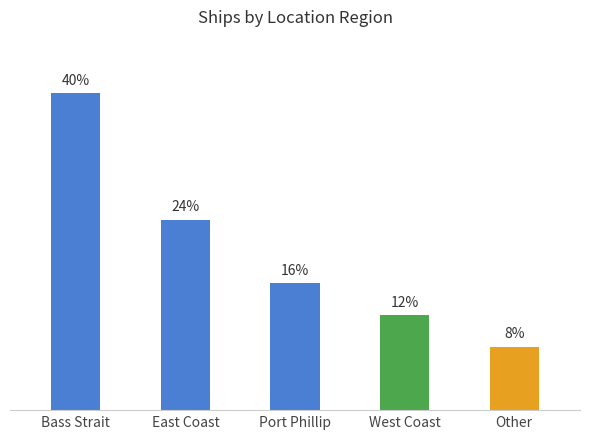

What is the label of the 3rd bar from the left?

Port Phillip